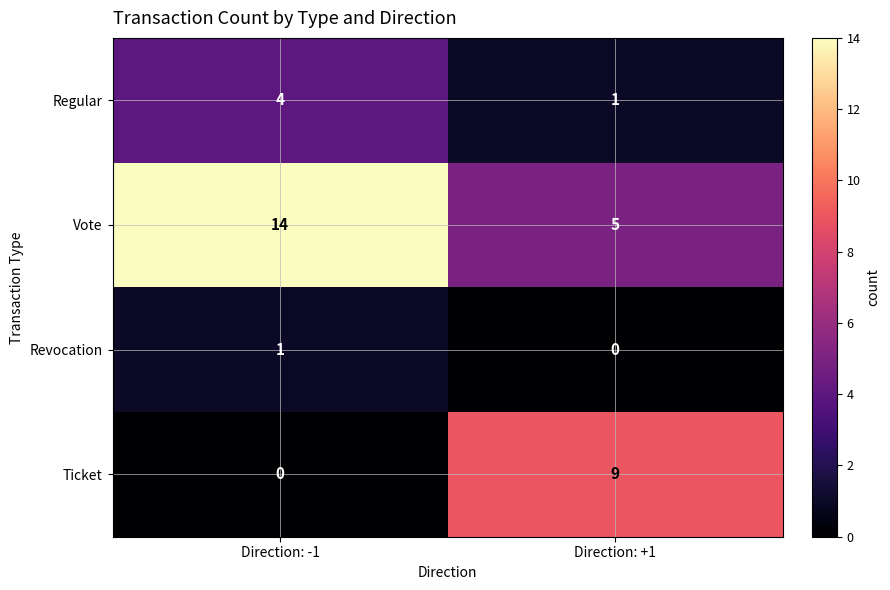

Rank the series at Direction: -1 from lowest to highest value.

Ticket, Revocation, Regular, Vote